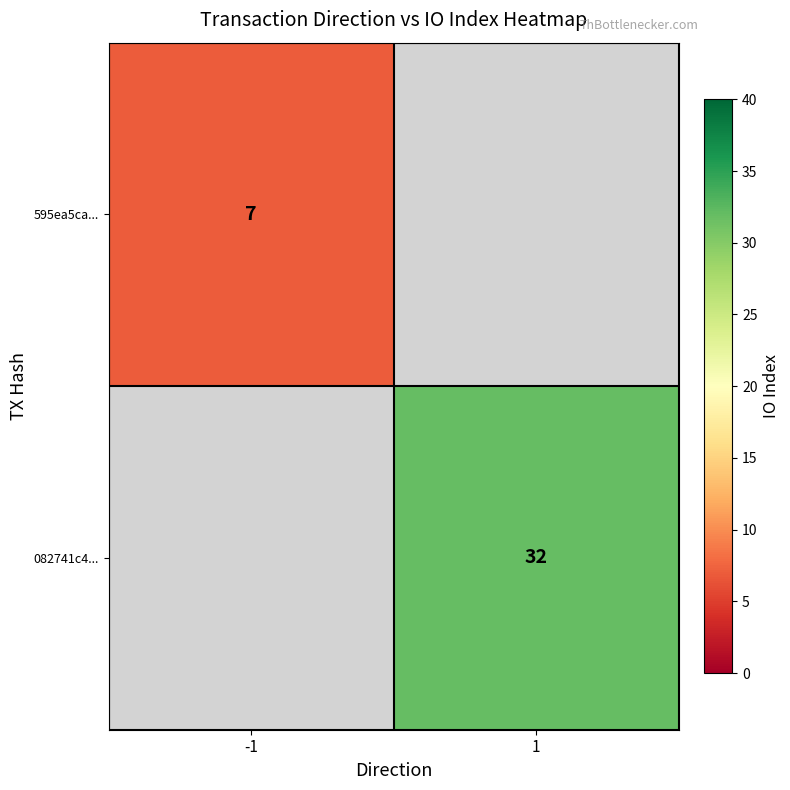

The 082741c4... series shows 32 at 1. True or false?

True